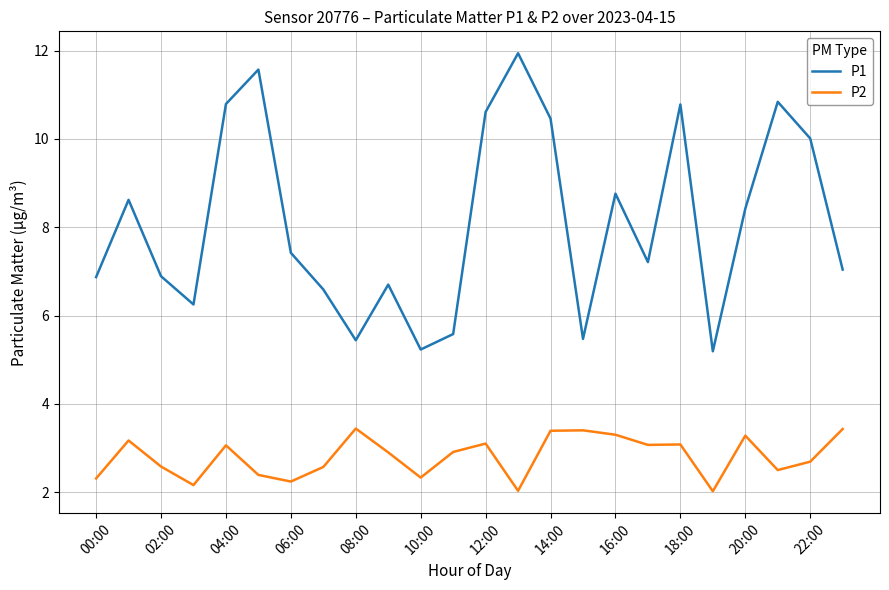

At which label is P2 closest to 2?

19